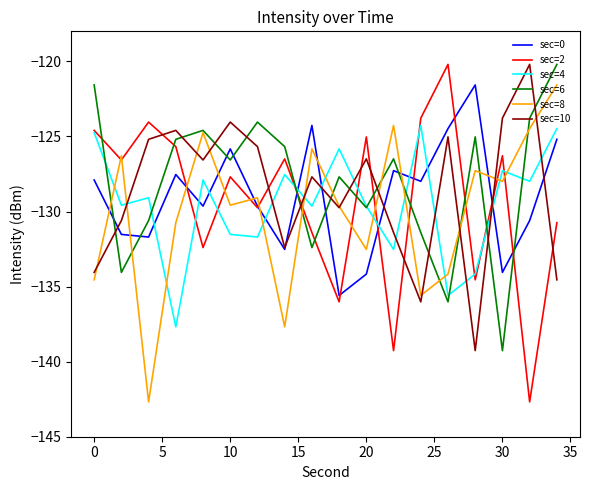

How many times do sec=8 and sec=0 cross each other?

9